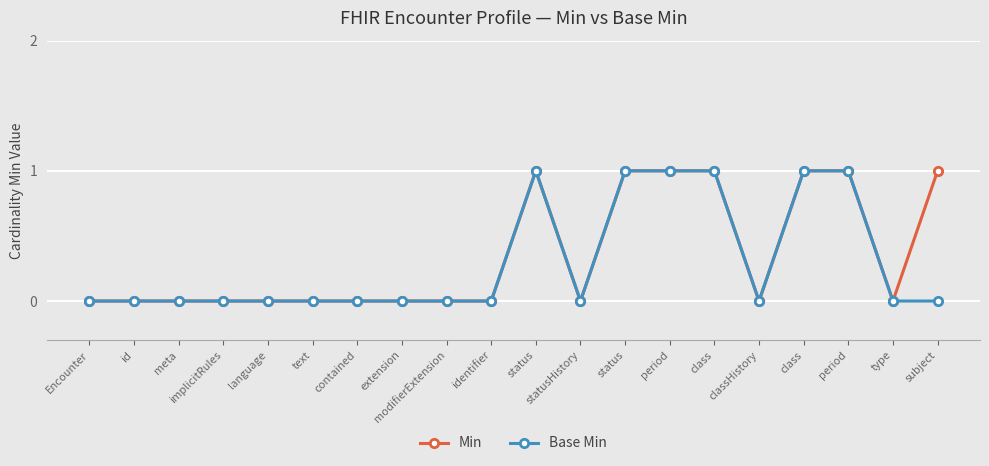

What is the difference between the Base Min values at class and id?

1